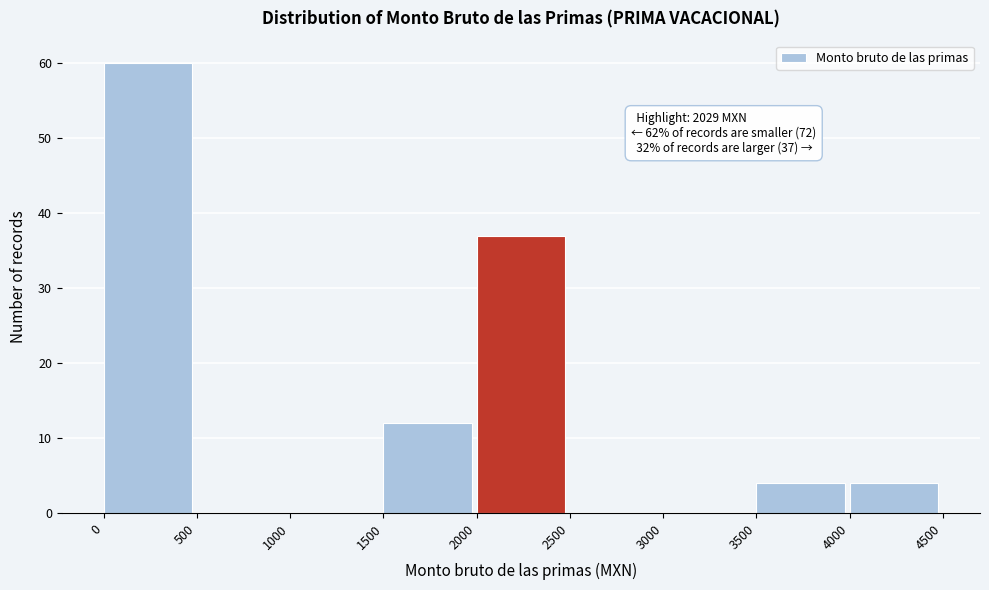

Over which range of the x-axis is the bar tallest?

0 to 500